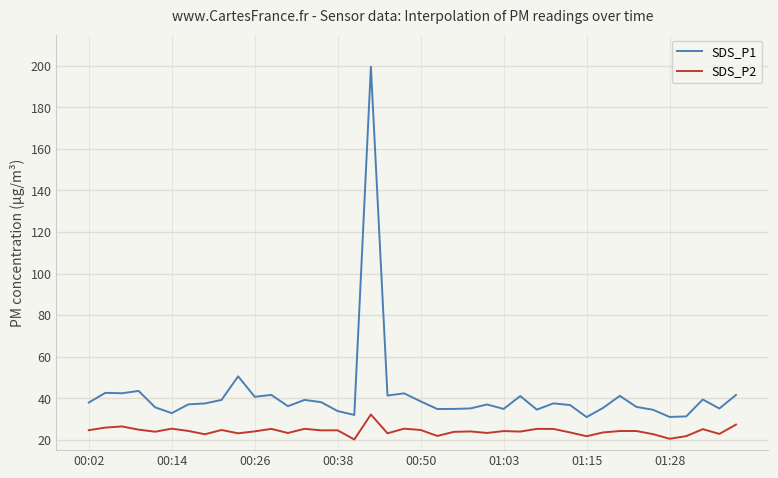

True or false: SDS_P1 and SDS_P2 intersect in this chart.

False